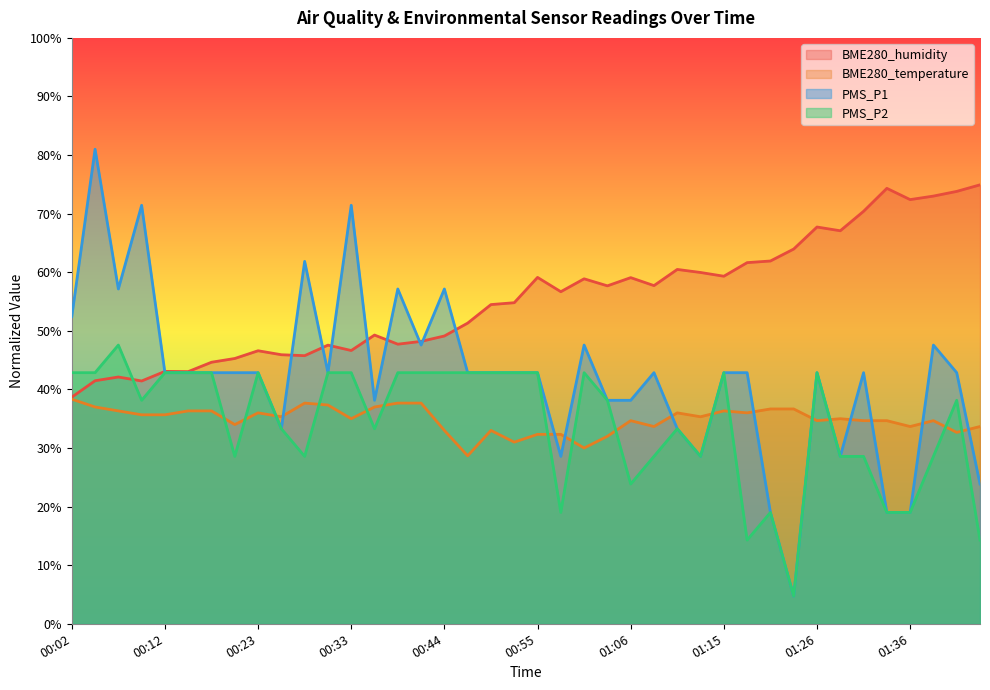

At which category does BME280_humidity reach its first local valley?

00:10